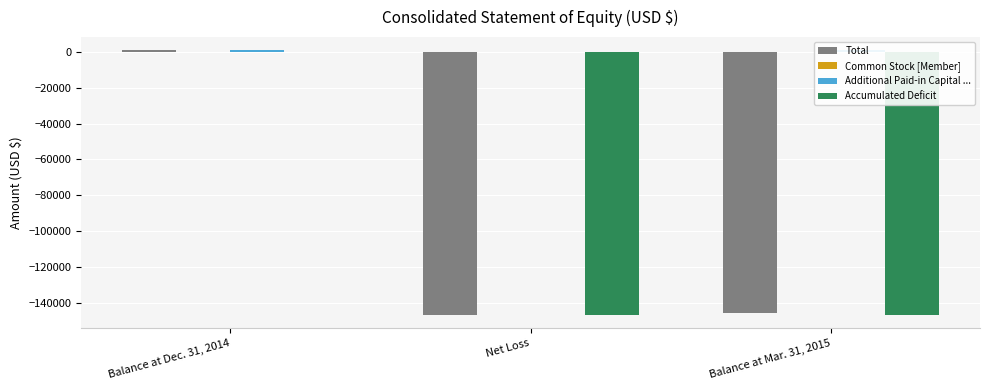

How many Accumulated Deficit values are between -146983 and 0?

3